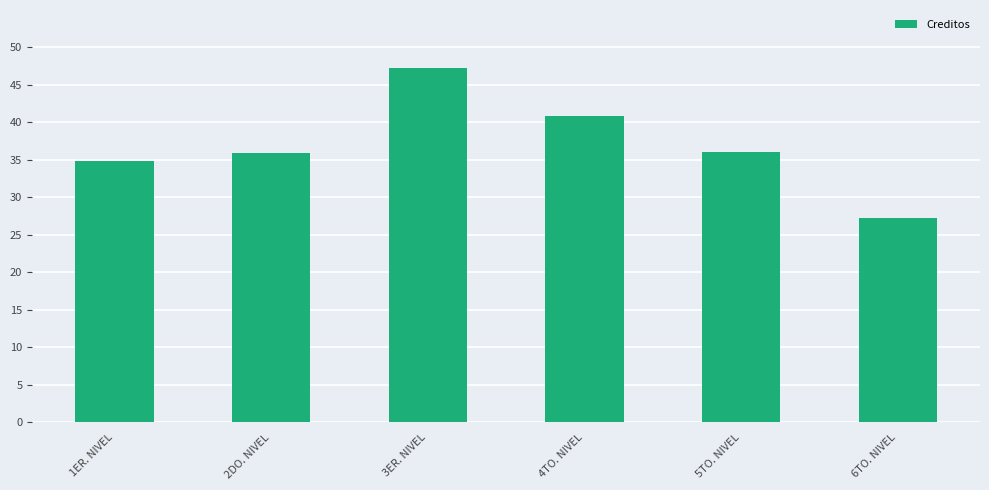

Does the chart contain any negative values?

No